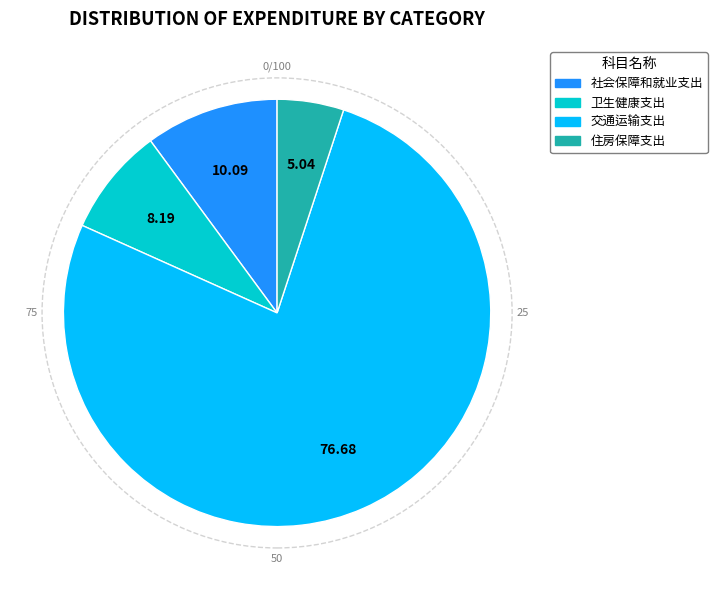

What is the ratio of the value at 社会保障和就业支出 to the value at 卫生健康支出?

1.2